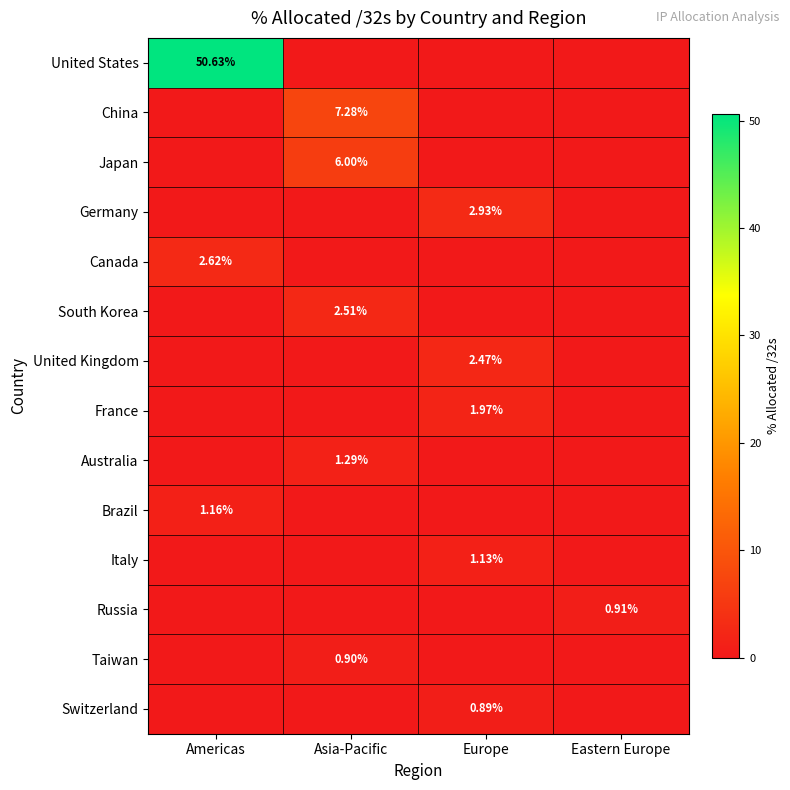

What is the sum of the Germany values at Asia-Pacific and Europe?

2.9